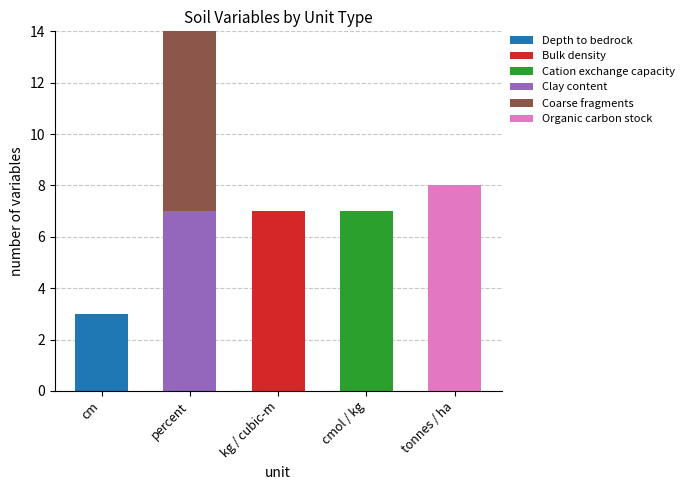

Reading left to right, what are the values for Depth to bedrock?

cm=3	percent=0	kg / cubic-m=0	cmol / kg=0	tonnes / ha=0